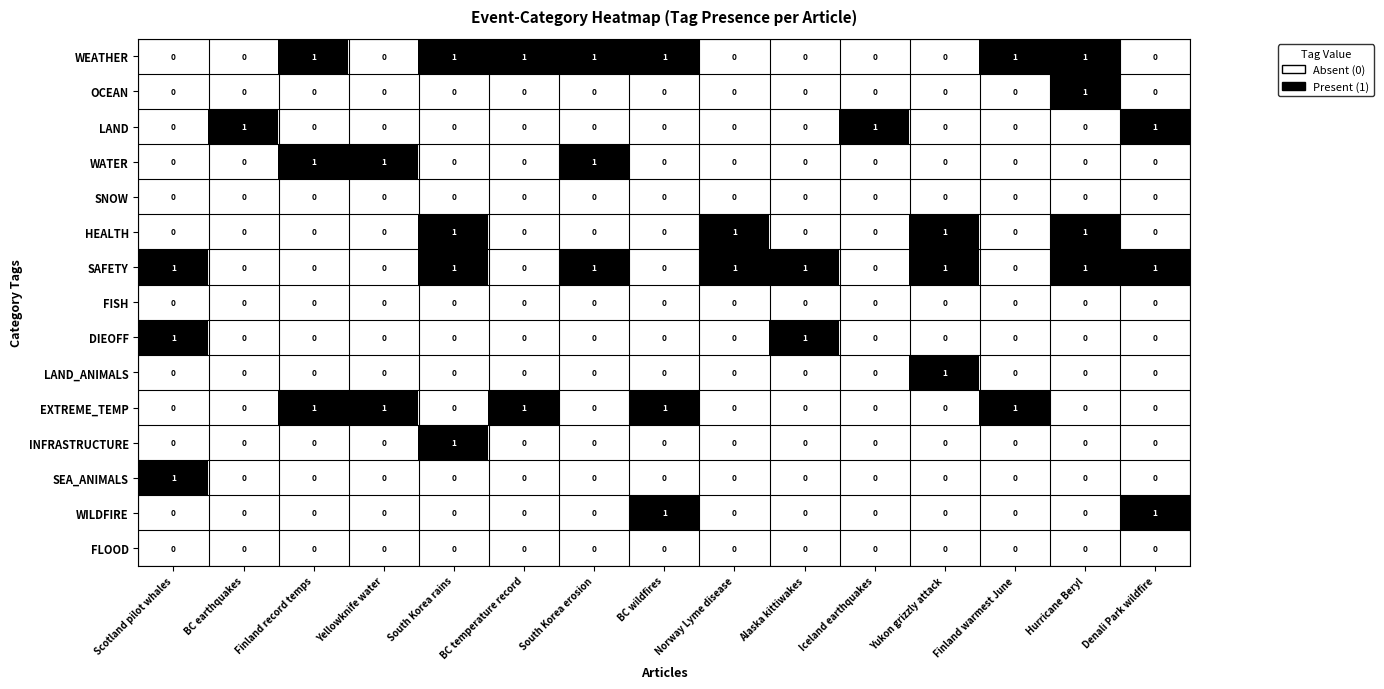

Between Finland record temps and Finland warmest June, which series saw the biggest shift?

WATER